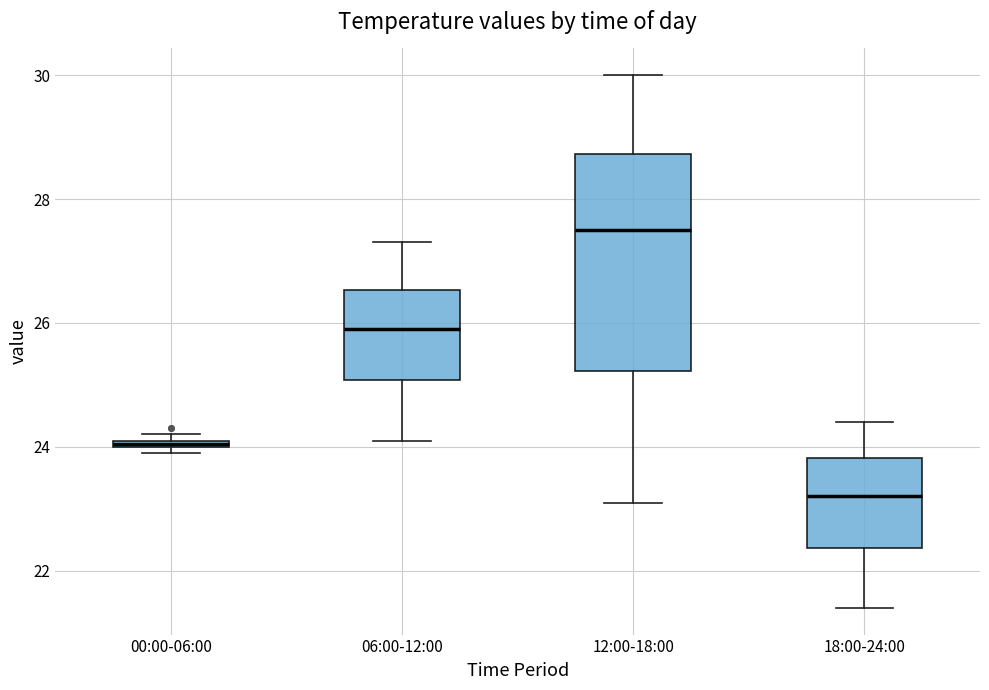

Comparing the boxes themselves (not the whiskers), which one is the tallest?

12:00-18:00